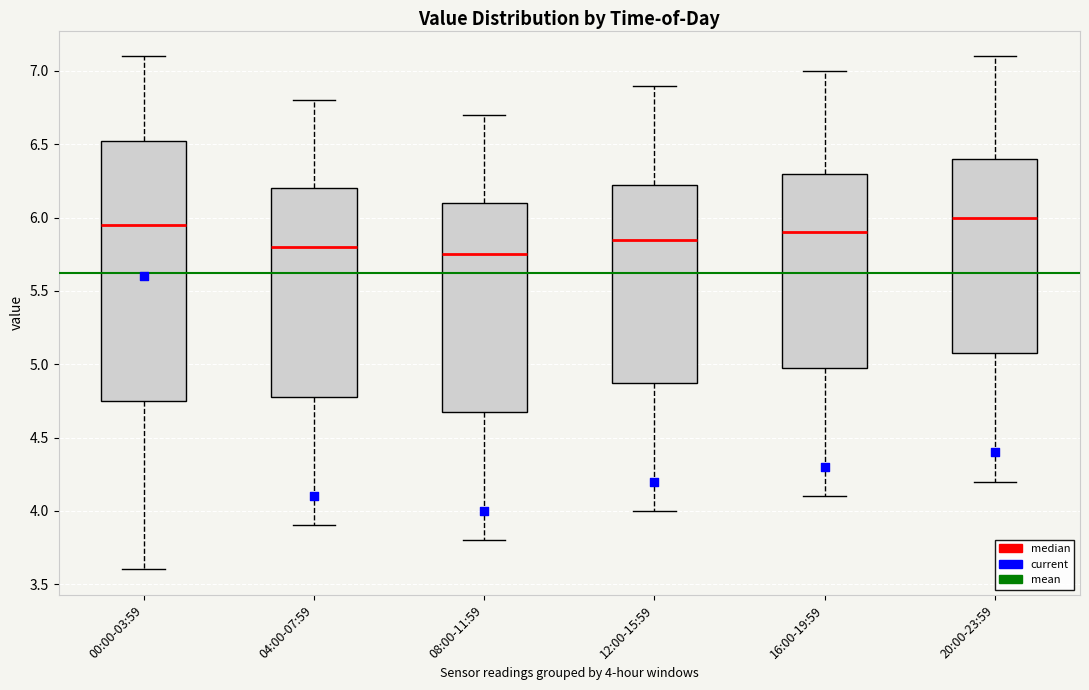

Reading left to right, transcribe this box plot: for each box, give where its median line is, the range the box spans, and where its two whiskers end, as read against the y-axis. The values are not printed on the chart, so give them approximately, as read against the axis.

00:00-03:59: median 5.95, box 4.75 to 6.55, whiskers 3.60 to 7.10
04:00-07:59: median 5.80, box 4.80 to 6.20, whiskers 3.90 to 6.80
08:00-11:59: median 5.75, box 4.70 to 6.10, whiskers 3.80 to 6.70
12:00-15:59: median 5.85, box 4.90 to 6.25, whiskers 4.00 to 6.90
16:00-19:59: median 5.90, box 5.00 to 6.30, whiskers 4.10 to 7.00
20:00-23:59: median 6.00, box 5.10 to 6.40, whiskers 4.20 to 7.10